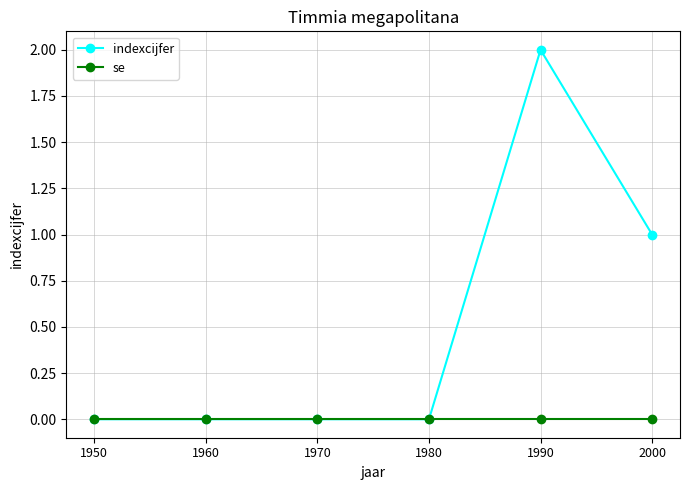

True or false: indexcijfer has more than 2 points higher than both neighbors.

False